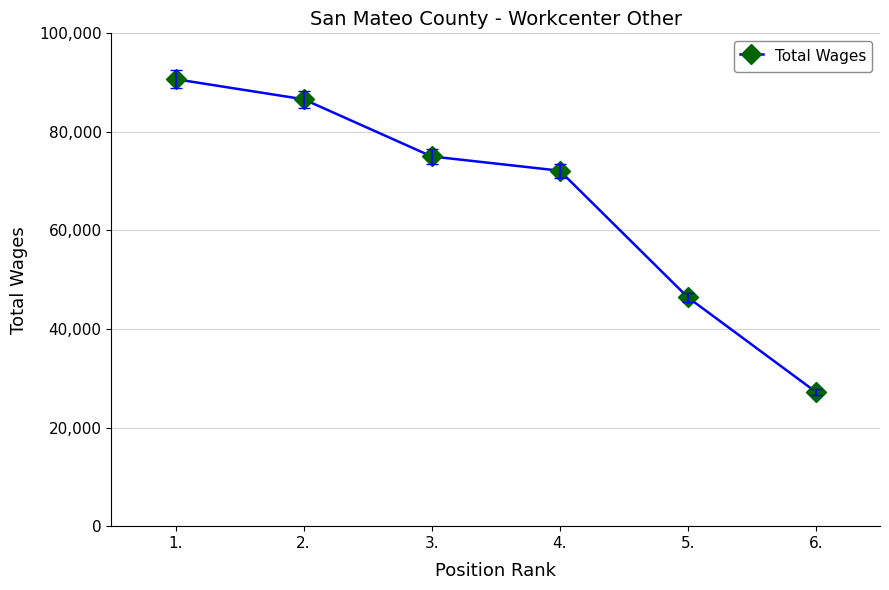

Count the number of data series in this chart.

1